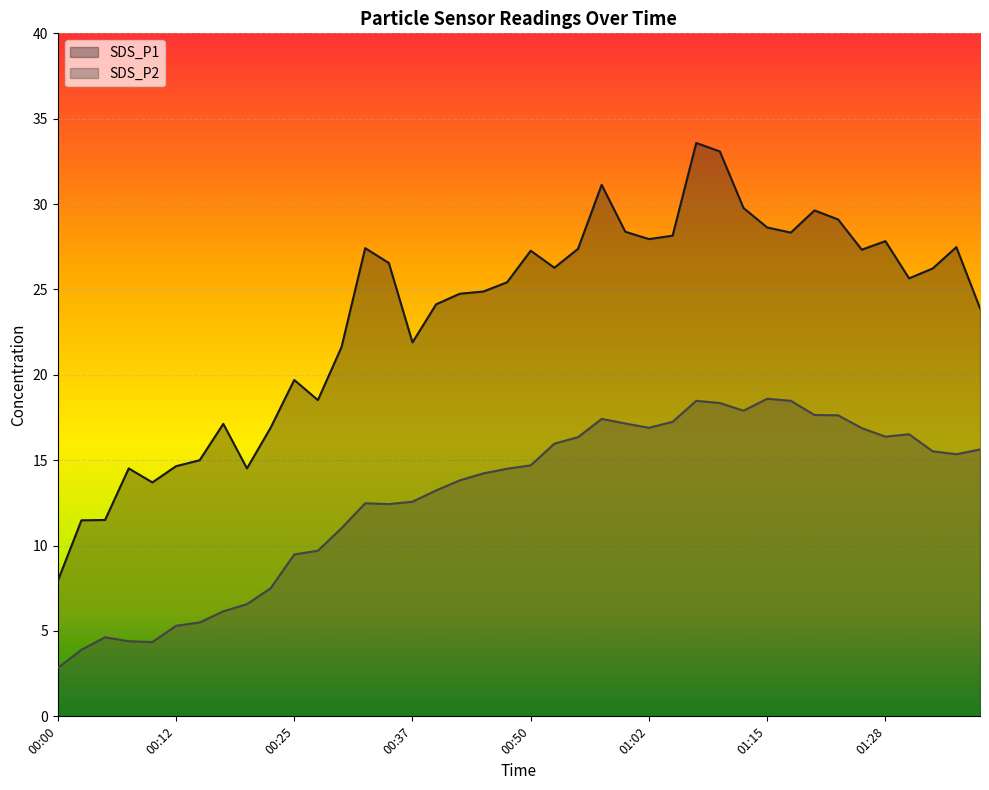

List the series in order of their peak value, lowest first.

SDS_P2, SDS_P1